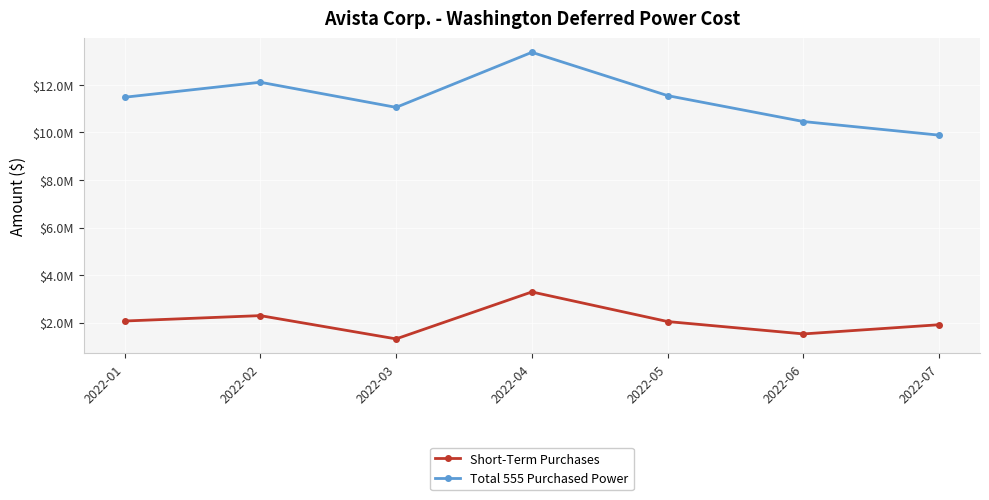

What are all the series names shown in the legend?

Short-Term Purchases, Total 555 Purchased Power